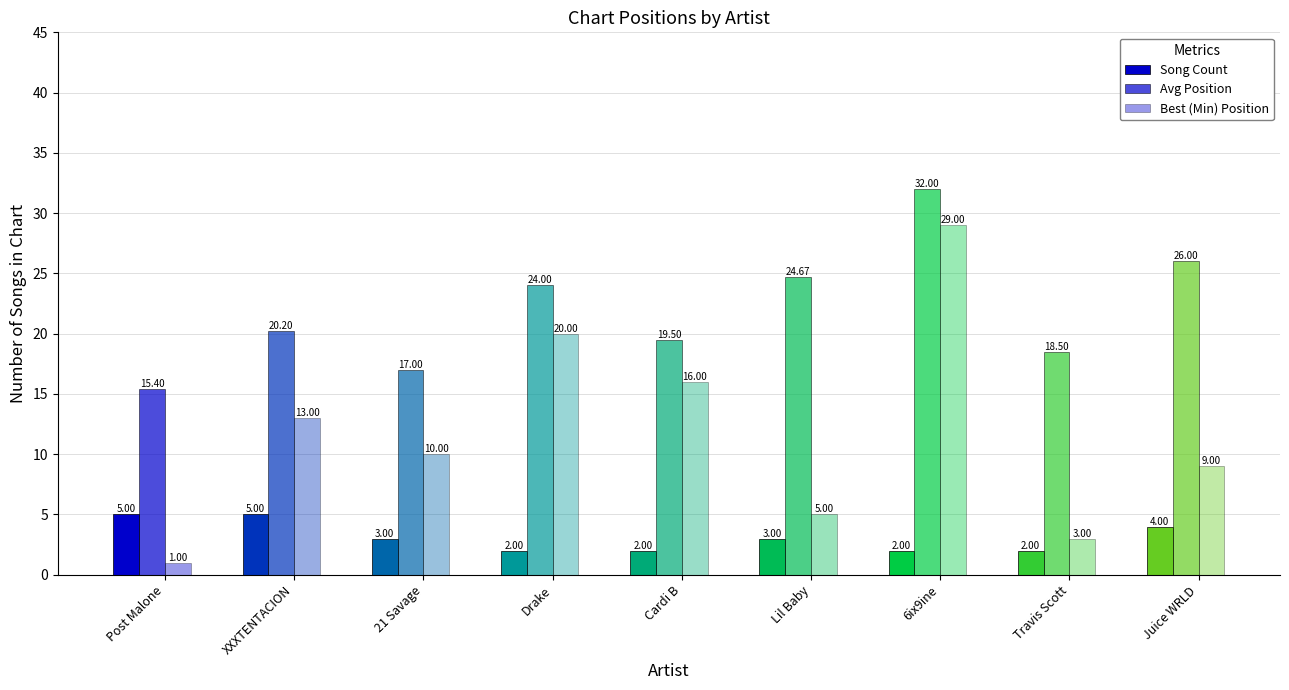

How many bars are there in each group?

3